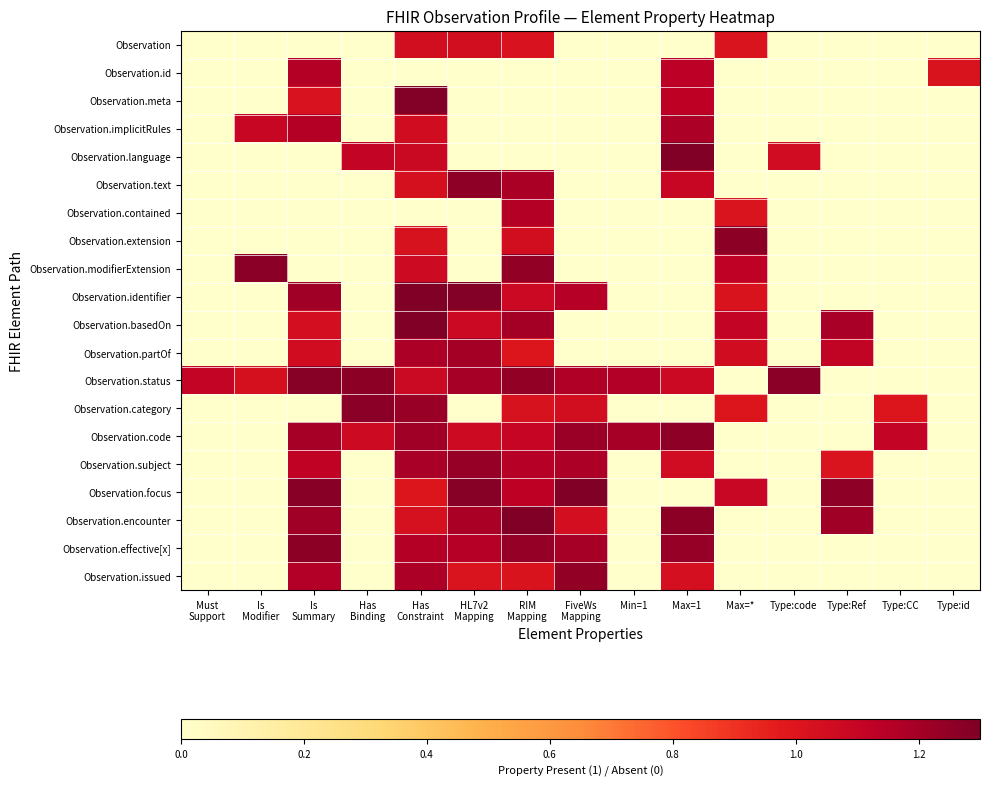

What is the spread (max minus min) of values at Max=*?

1.3